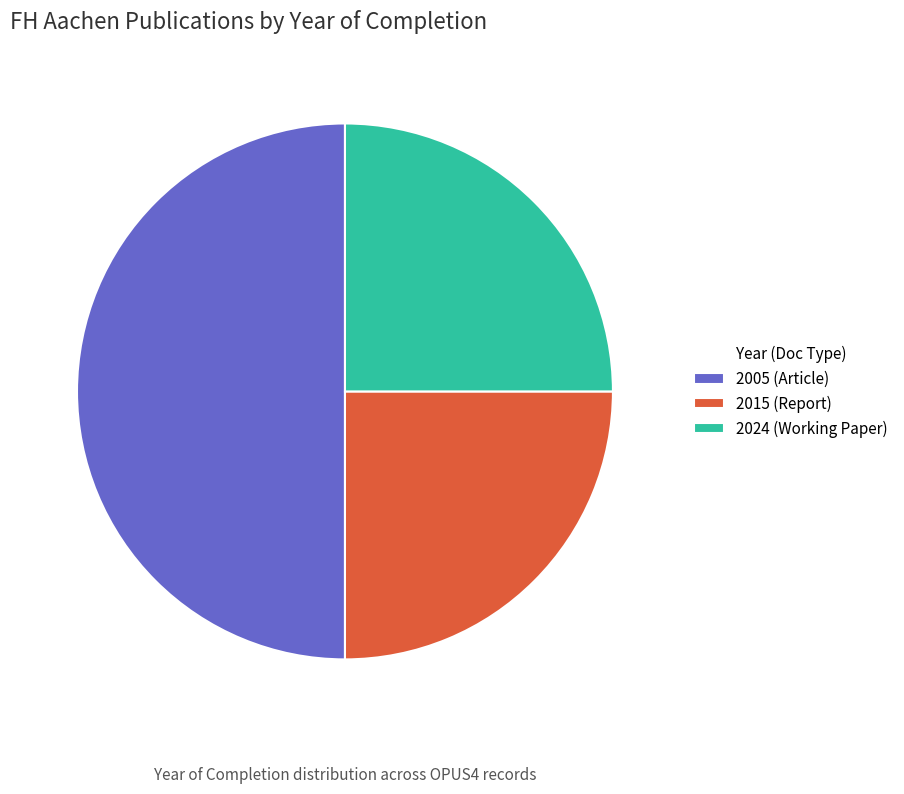

How many segments does this pie chart have?

3